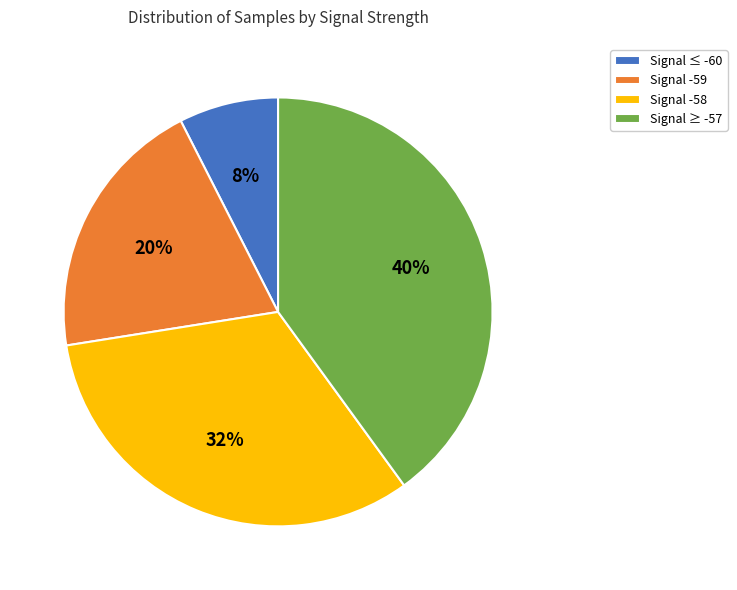

To the nearest percent, what portion does Signal ≤ -60 represent?

8%